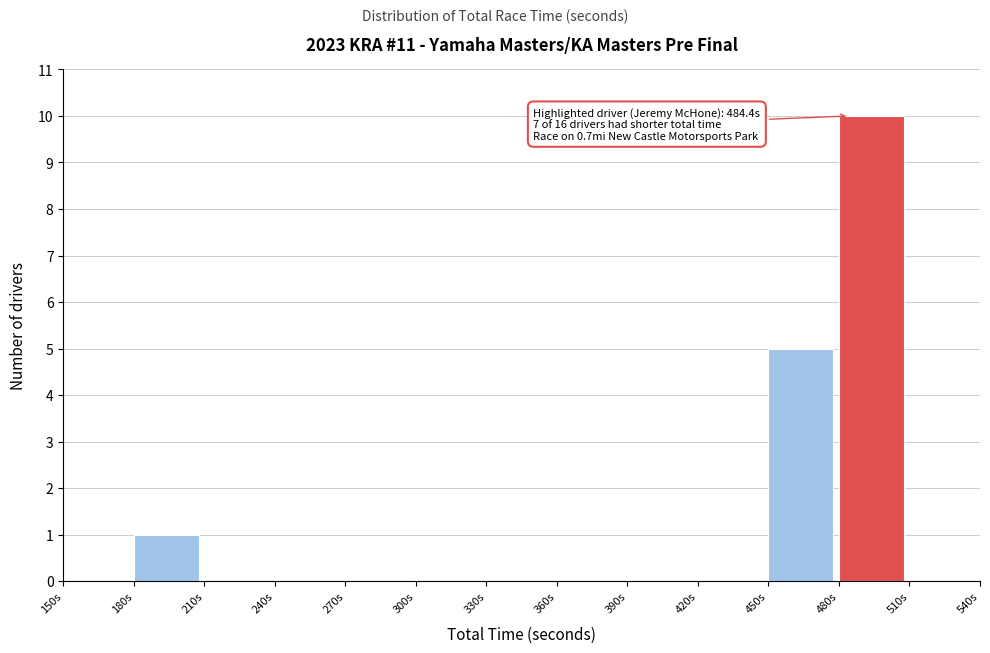

Which range on the x-axis has the tallest bar?

480 to 510